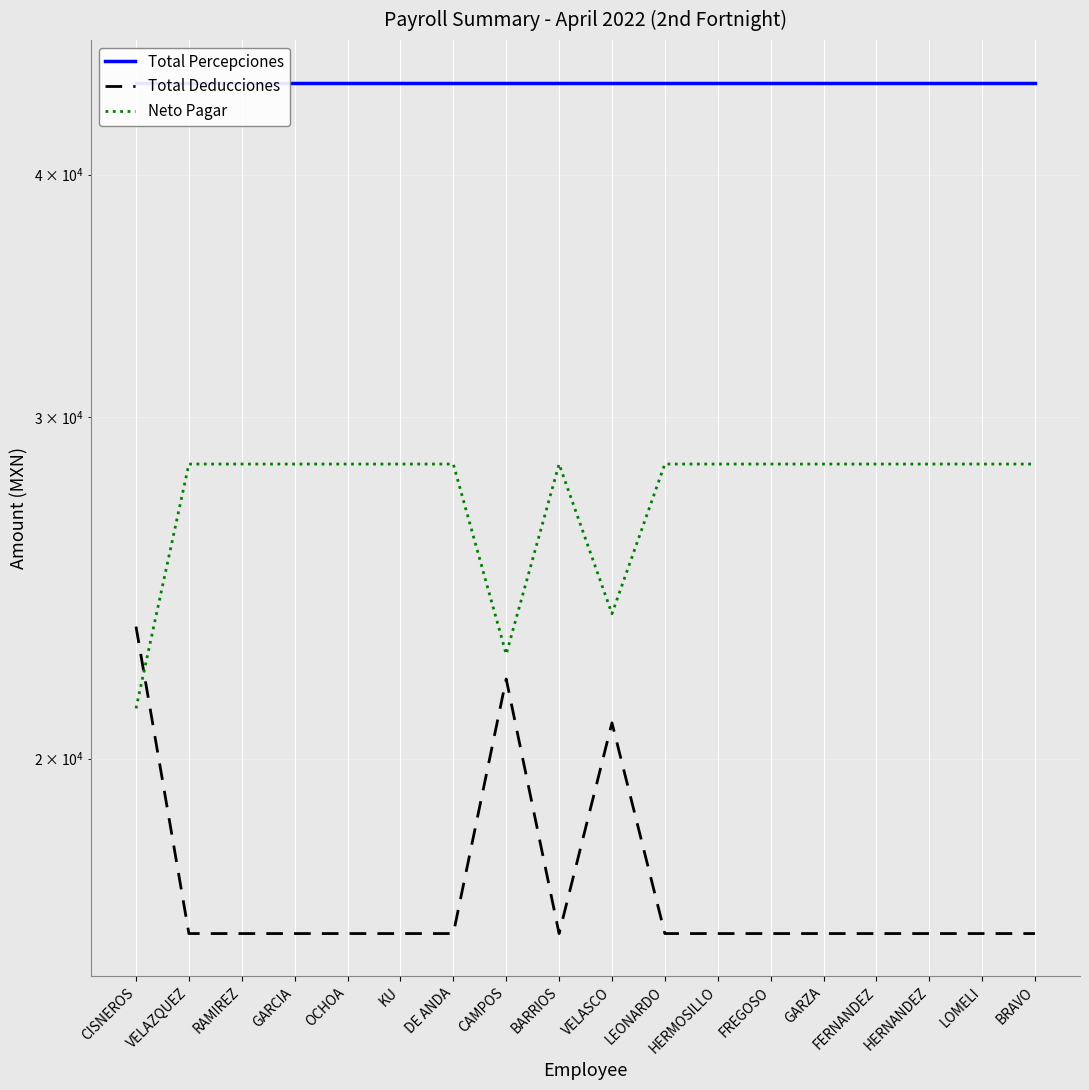

Which series has the largest range (max minus min)?

Total Deducciones